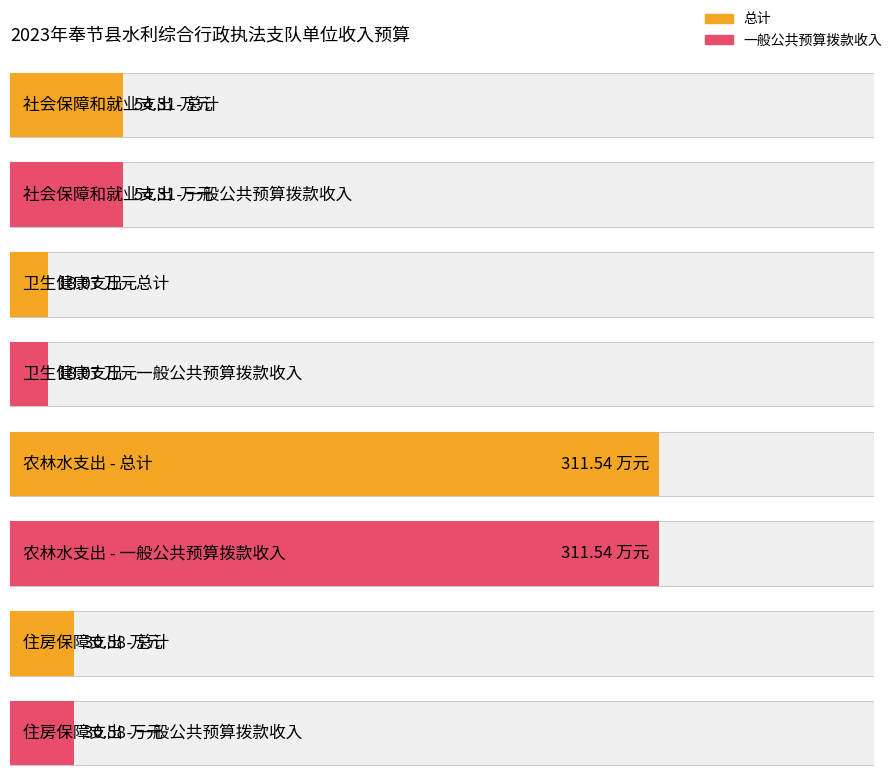

Which series has the largest total across all categories?

总计